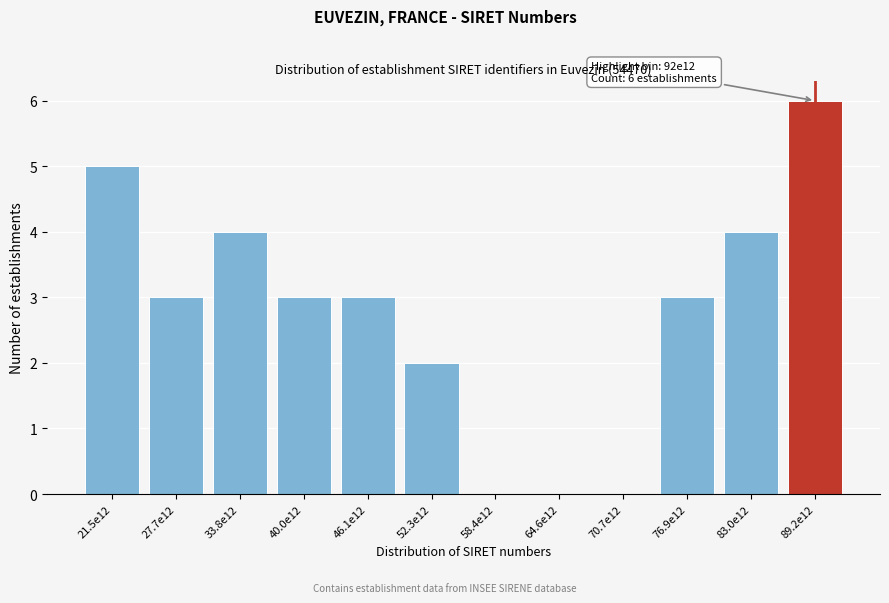

Reading left to right, list all the values displayed in this chart.

21.5e12=5	27.7e12=3	33.8e12=4	40.0e12=3	46.1e12=3	52.3e12=2	58.4e12=0	64.6e12=0	70.7e12=0	76.9e12=3	83.0e12=4	89.2e12=6